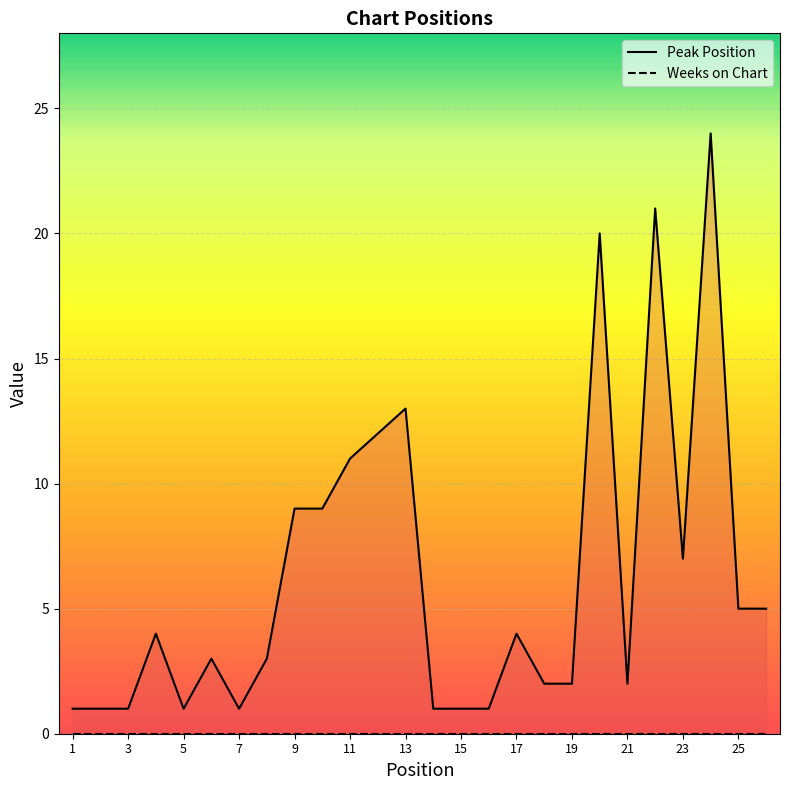

How many lines are shown in the chart?

2